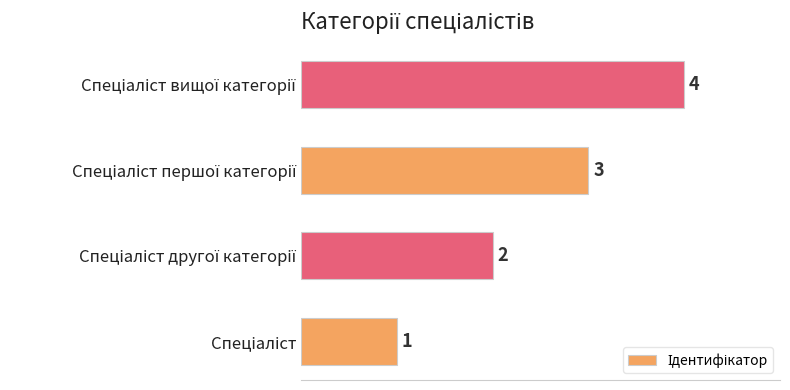

How many values are between 2 and 4?

3